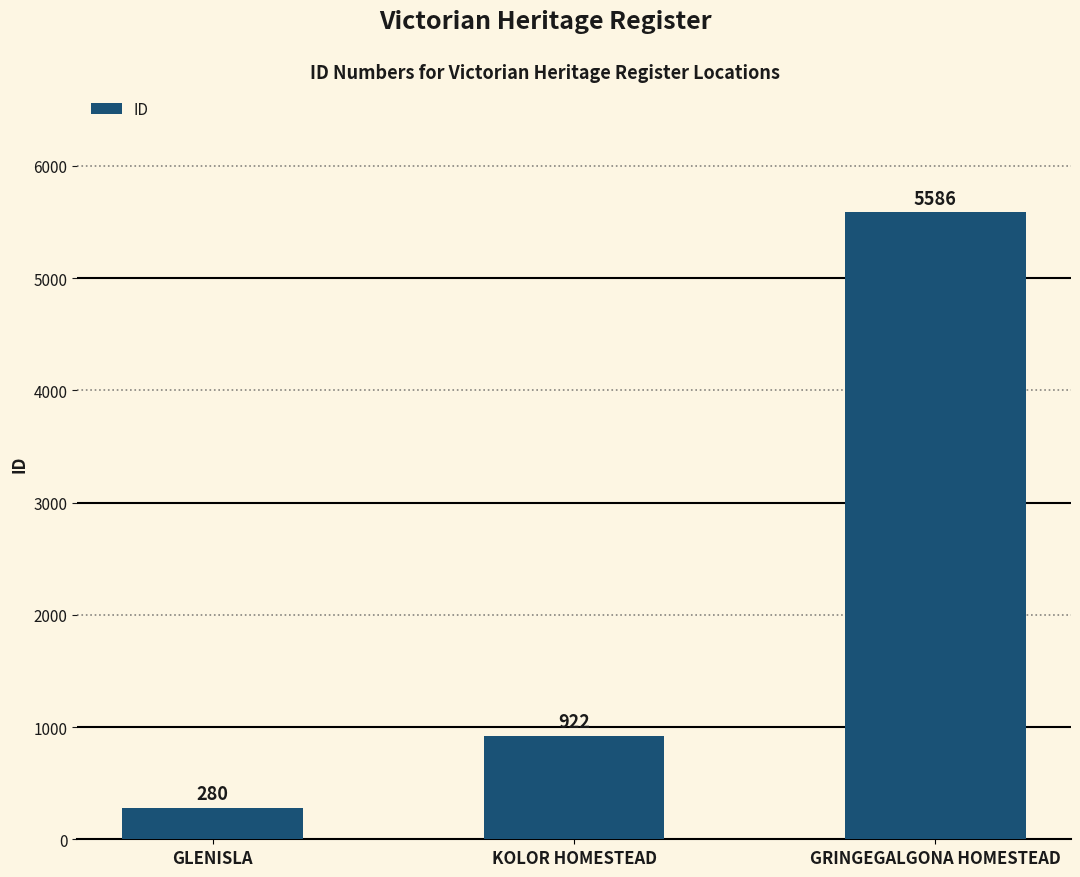

How many bars are there in total?

3